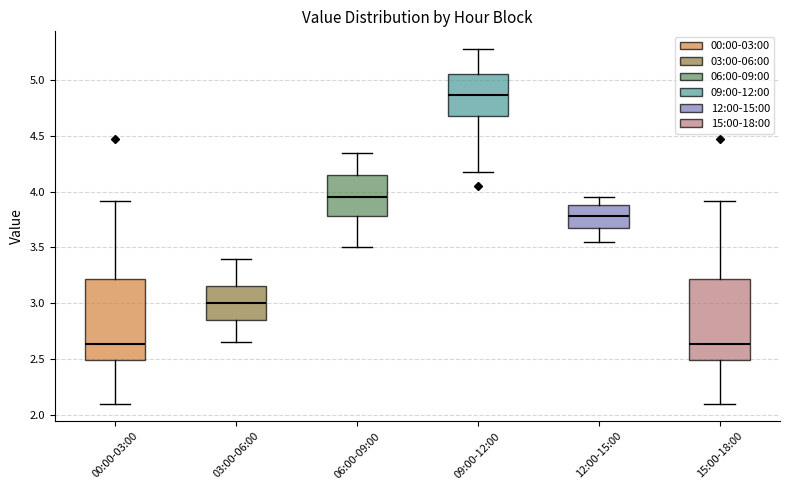

Reading left to right, read every box against the y-axis: the position of its median line, the range the box covers, and the ends of its whiskers. The values are not printed on the chart, so give them approximately, as read against the axis.

00:00-03:00: median 2.65, box 2.50 to 3.20, whiskers 2.10 to 3.90
03:00-06:00: median 3.00, box 2.85 to 3.15, whiskers 2.65 to 3.40
06:00-09:00: median 3.95, box 3.80 to 4.15, whiskers 3.50 to 4.35
09:00-12:00: median 4.85, box 4.70 to 5.05, whiskers 4.20 to 5.30
12:00-15:00: median 3.80, box 3.65 to 3.90, whiskers 3.55 to 3.95
15:00-18:00: median 2.65, box 2.50 to 3.20, whiskers 2.10 to 3.90